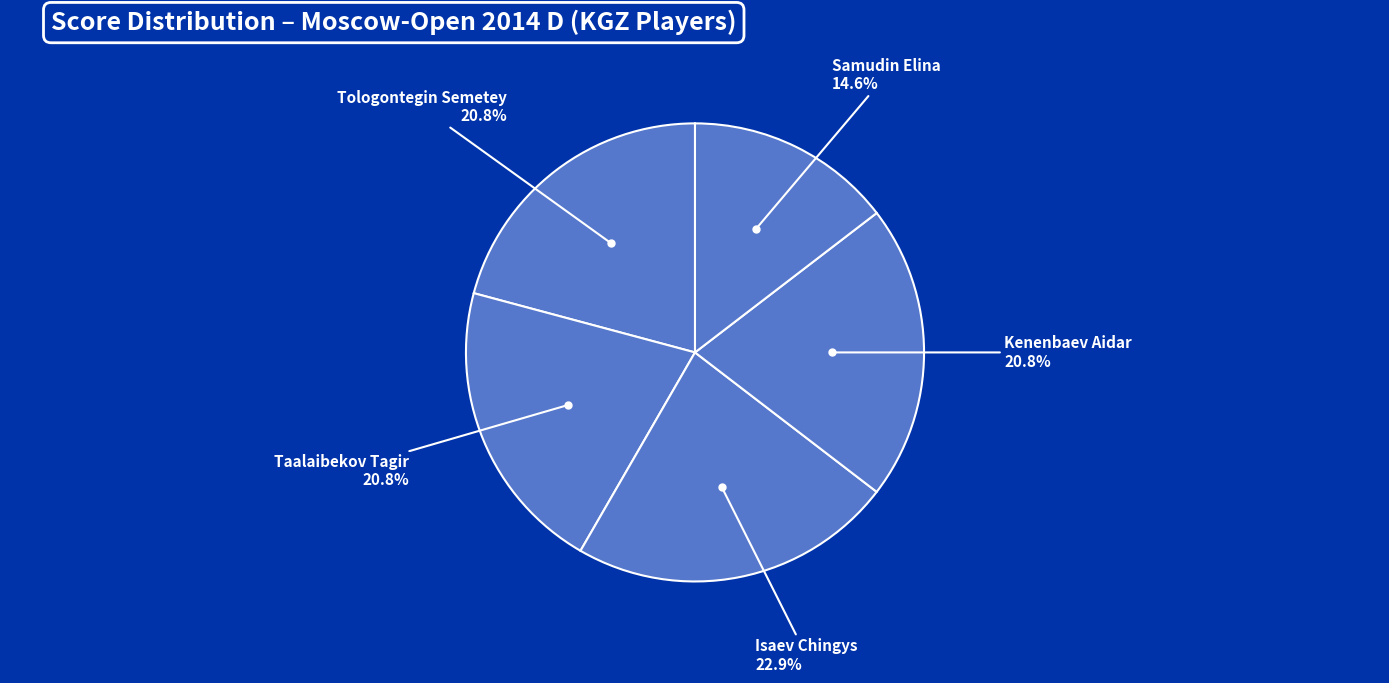

Is there a majority slice in this chart?

No